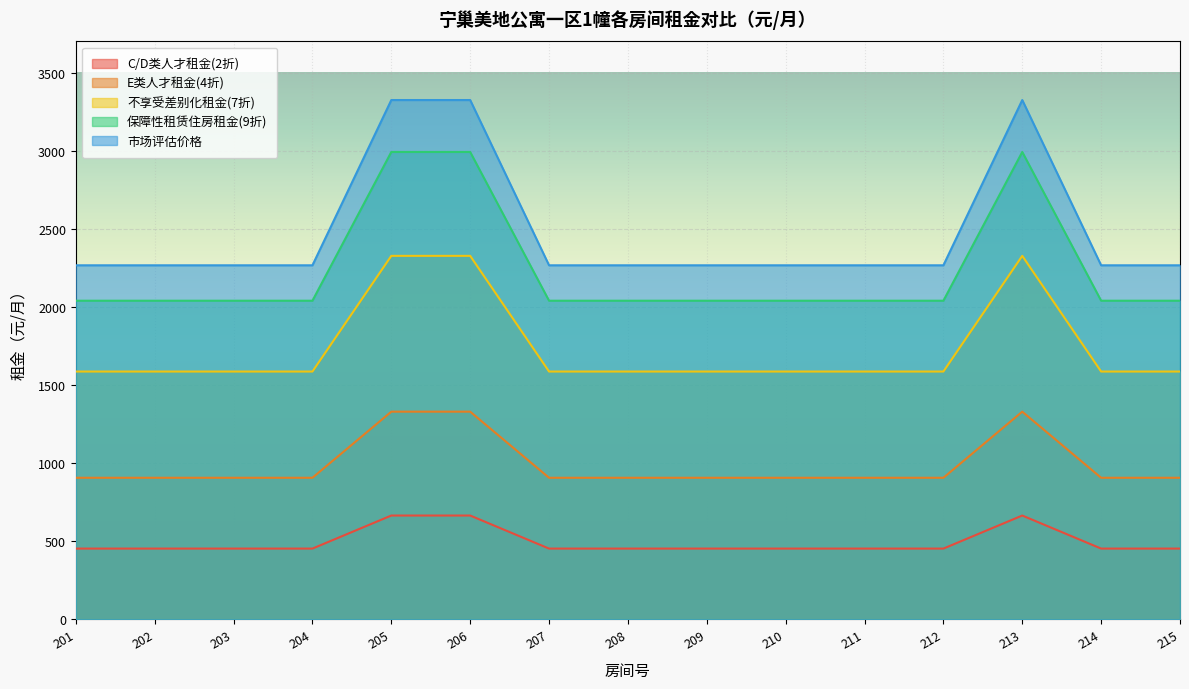

True or false: C/D类人才租金(2折) has a value of 453.4 at 209.

True